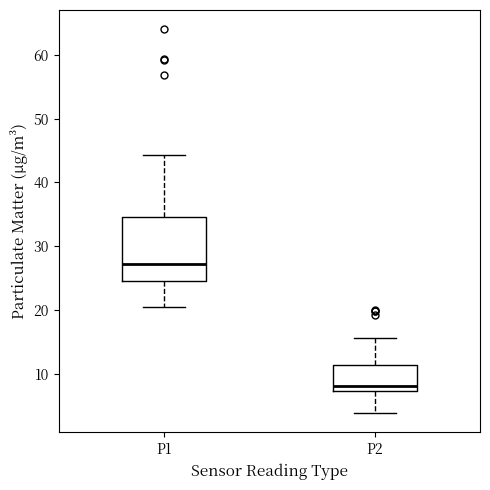

Comparing the boxes themselves (not the whiskers), which one is the tallest?

P1